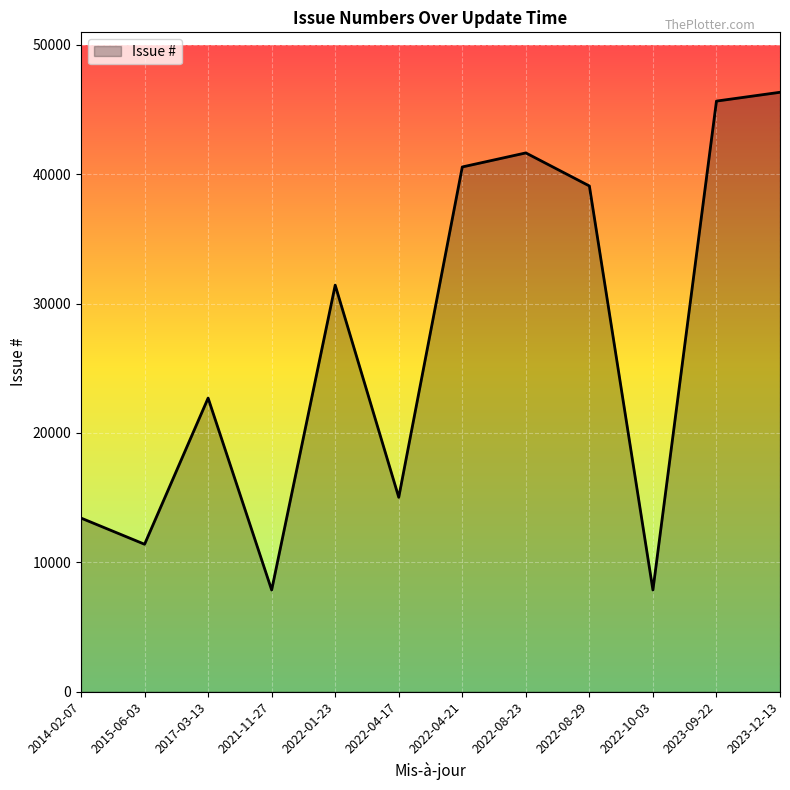

At which label is the value closest to 27100?

2022-01-23